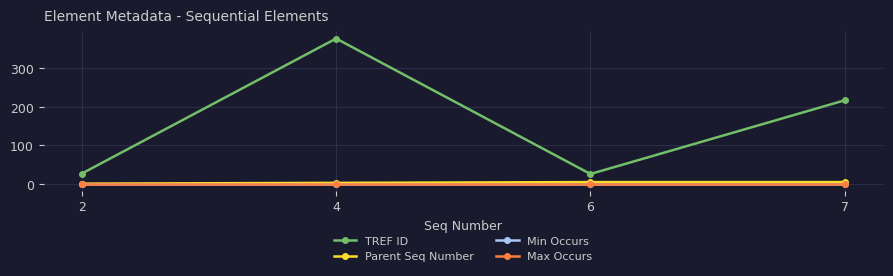

At which category is the sum across all series the highest?

4